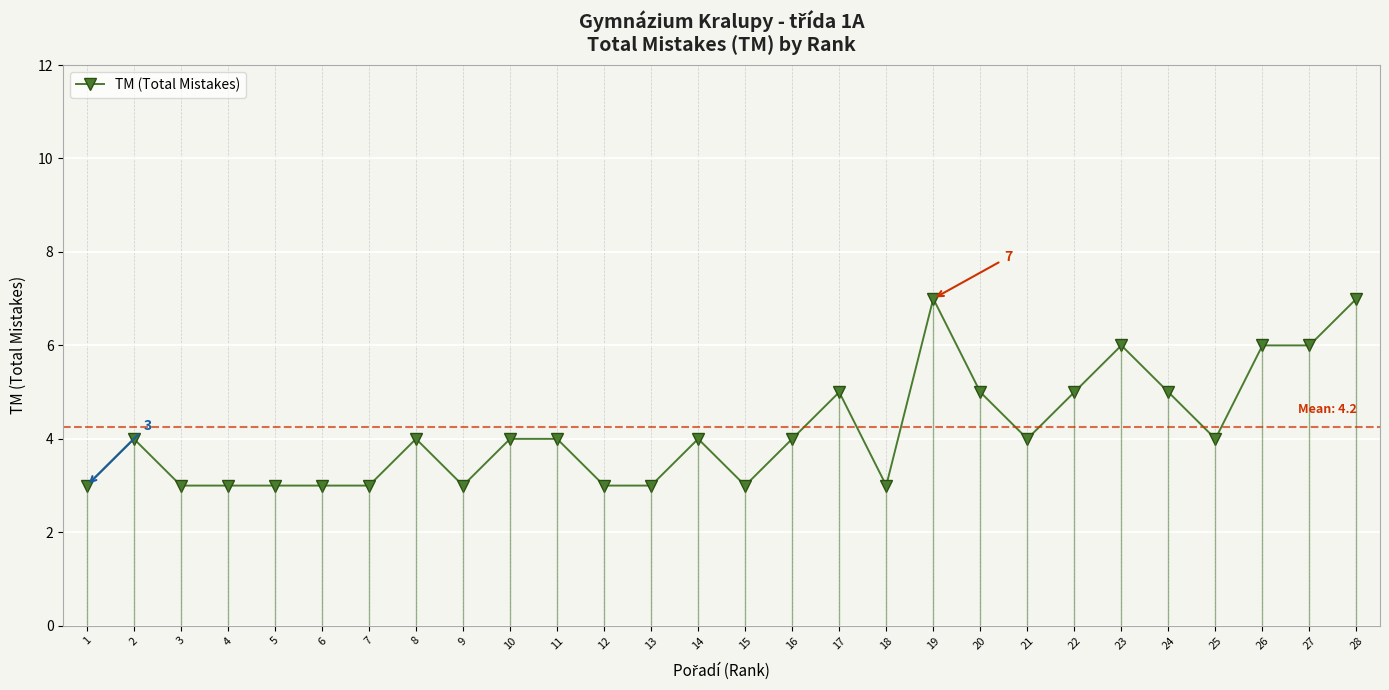

What is the value of the 28th point from the left?

7